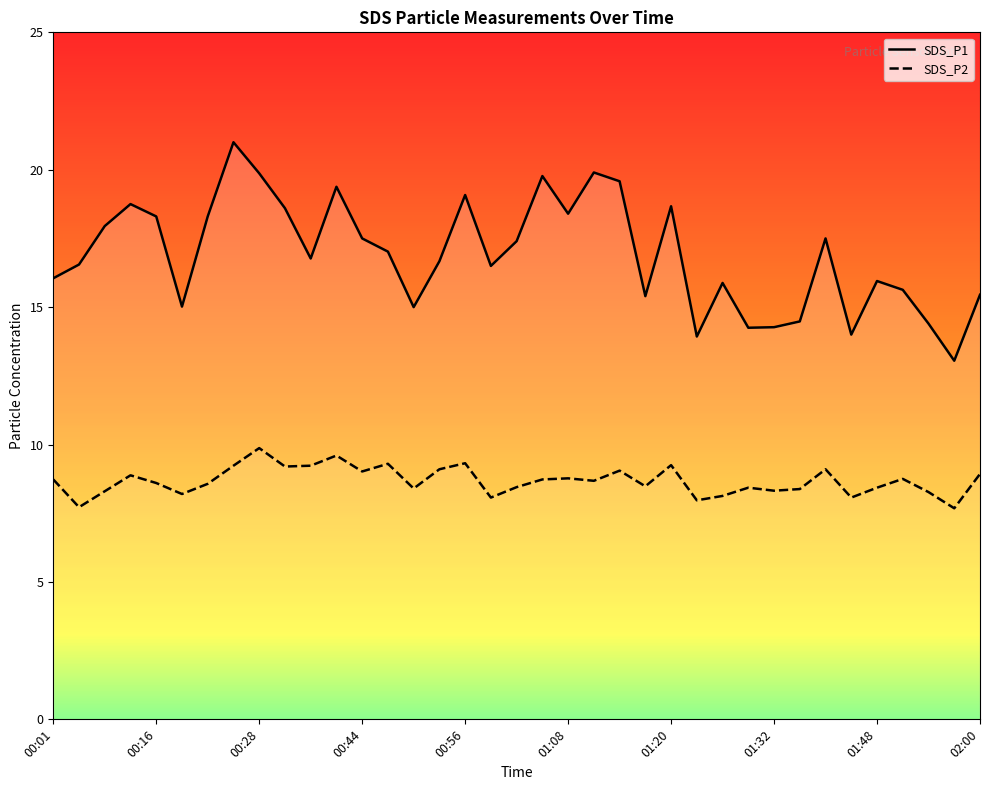

True or false: SDS_P1 and SDS_P2 cross at least once.

False